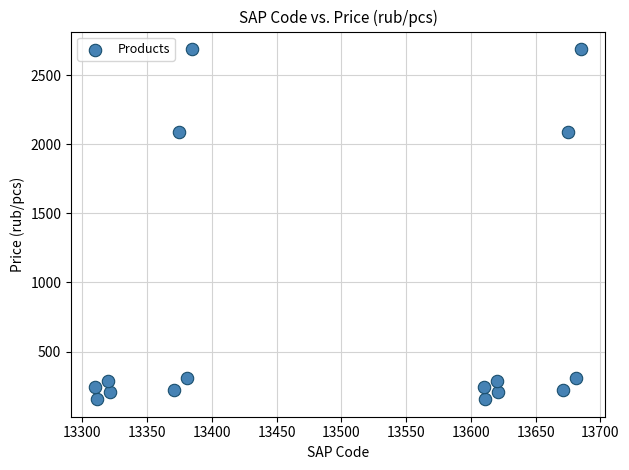

What is the range of Y values (max minus min)?

2535